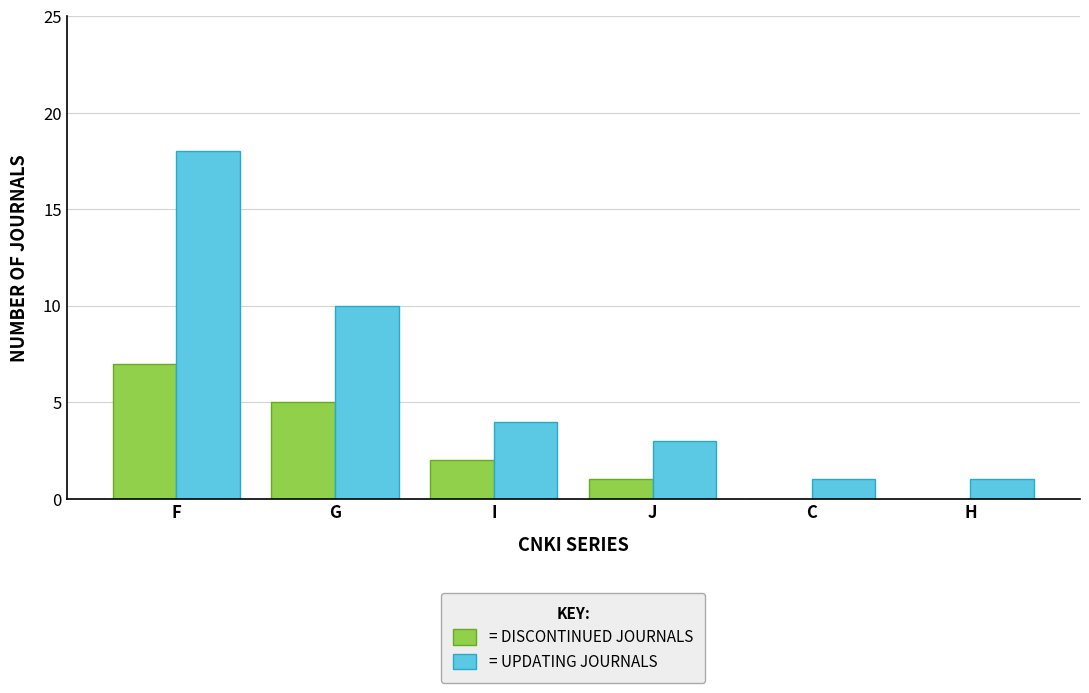

Are the bars grouped side by side (vs. stacked)?

Yes